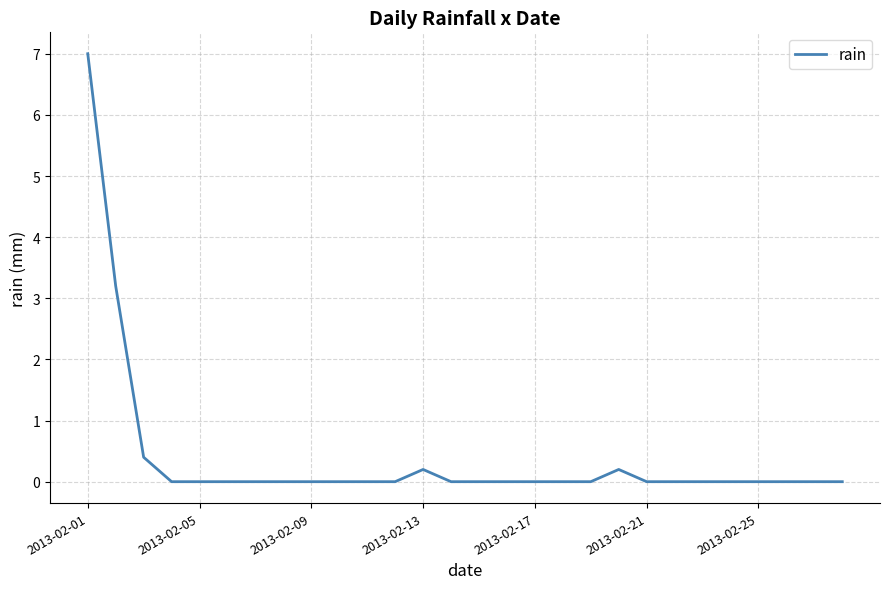

True or false: the data has more than 1 interior local peaks.

True